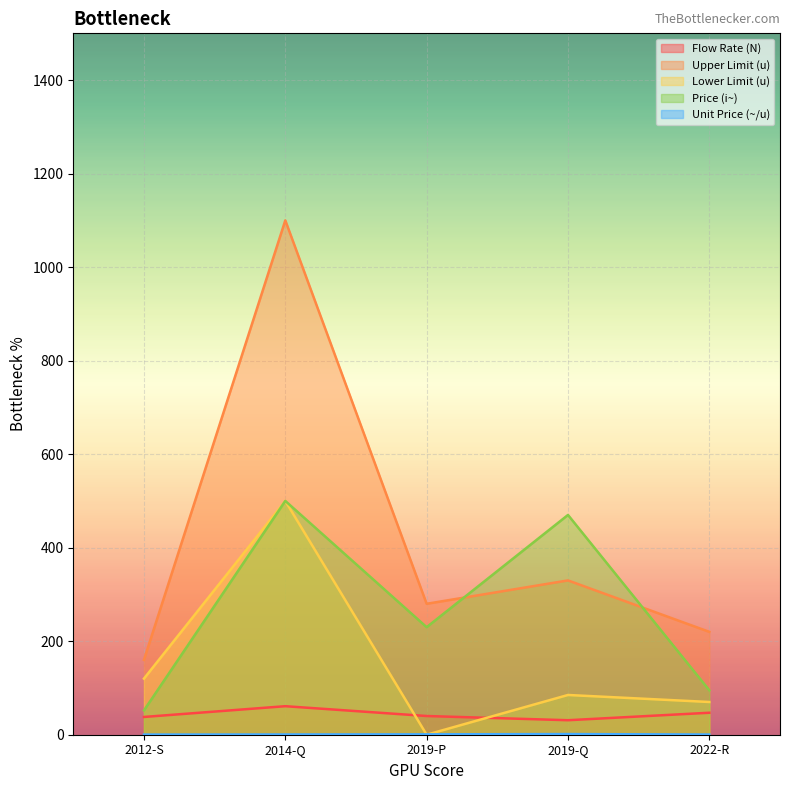

In Lower Limit (u), how many points are higher than both neighbors (excluding endpoints)?

2